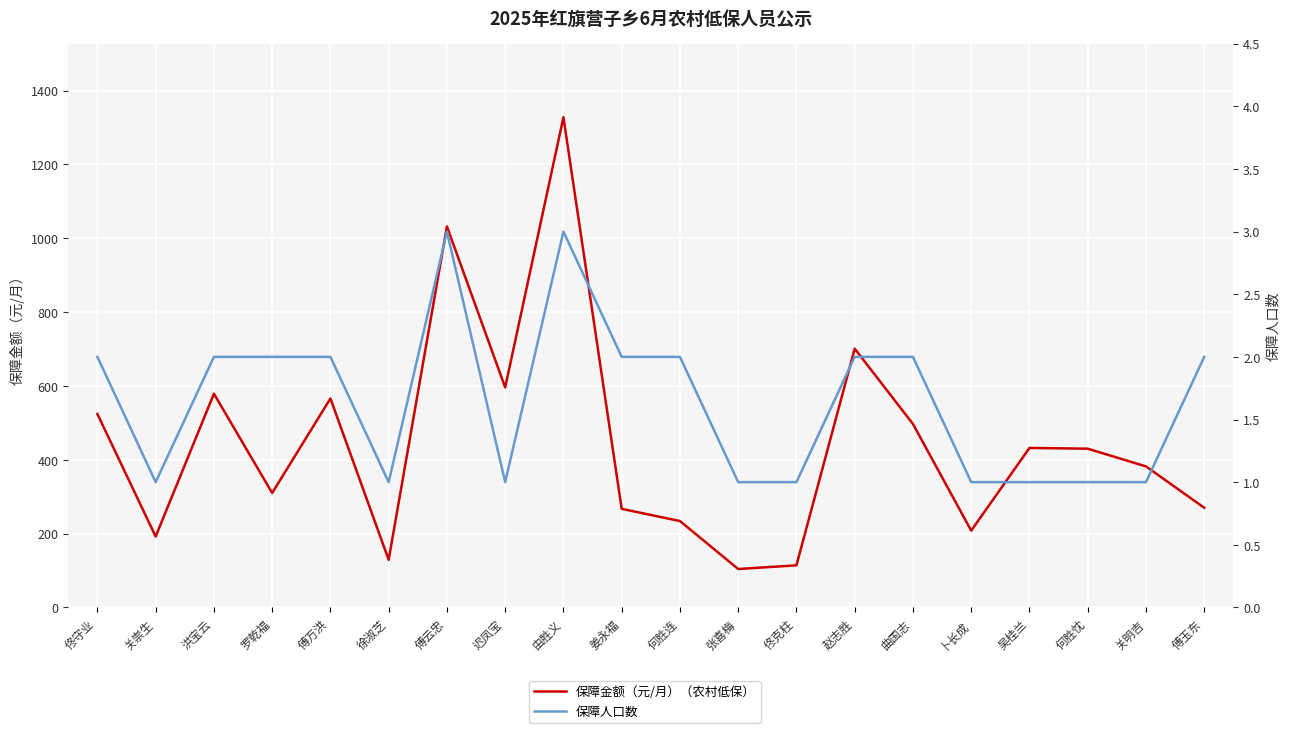

What are all the series names shown in the legend?

保障金额（元/月）（农村低保）, 保障人口数